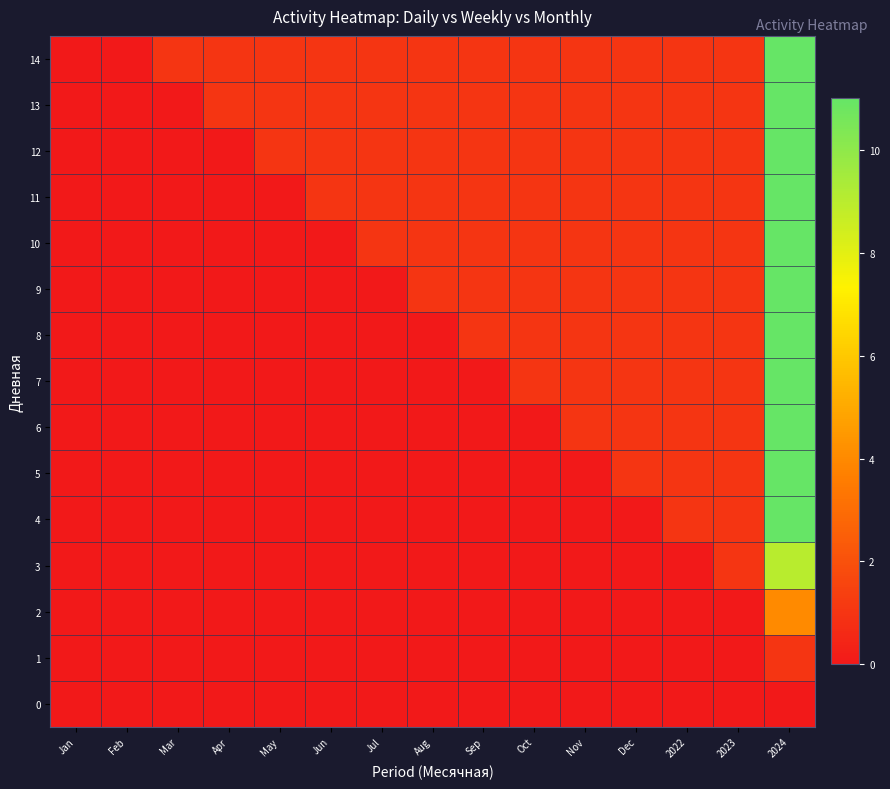

Which series changed the most between Mar and Jun?

11